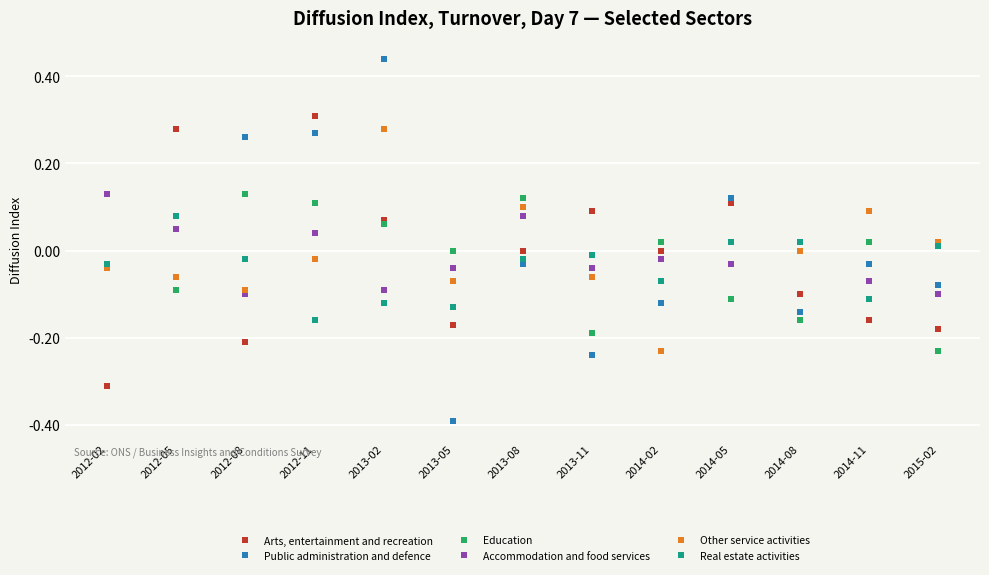

Is it true that Real estate activities equals 0.0 at 2012-05?

False